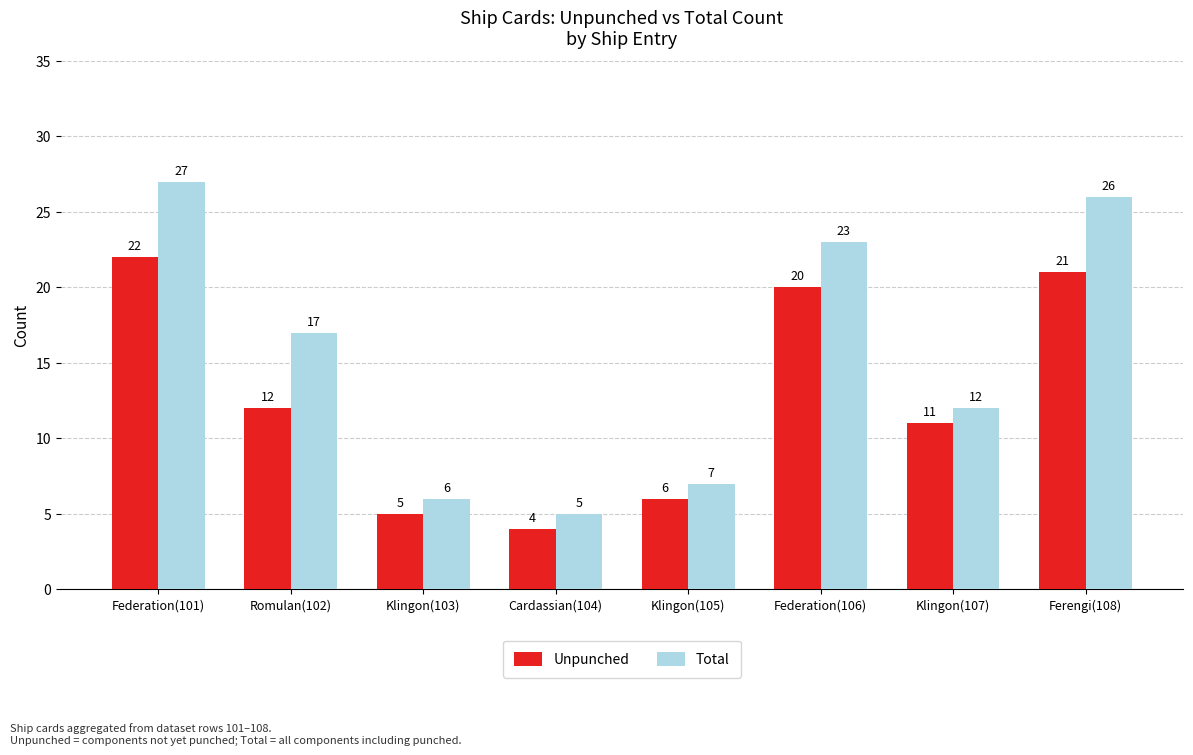

True or false: Unpunched has a value of 5 at Klingon(103).

True